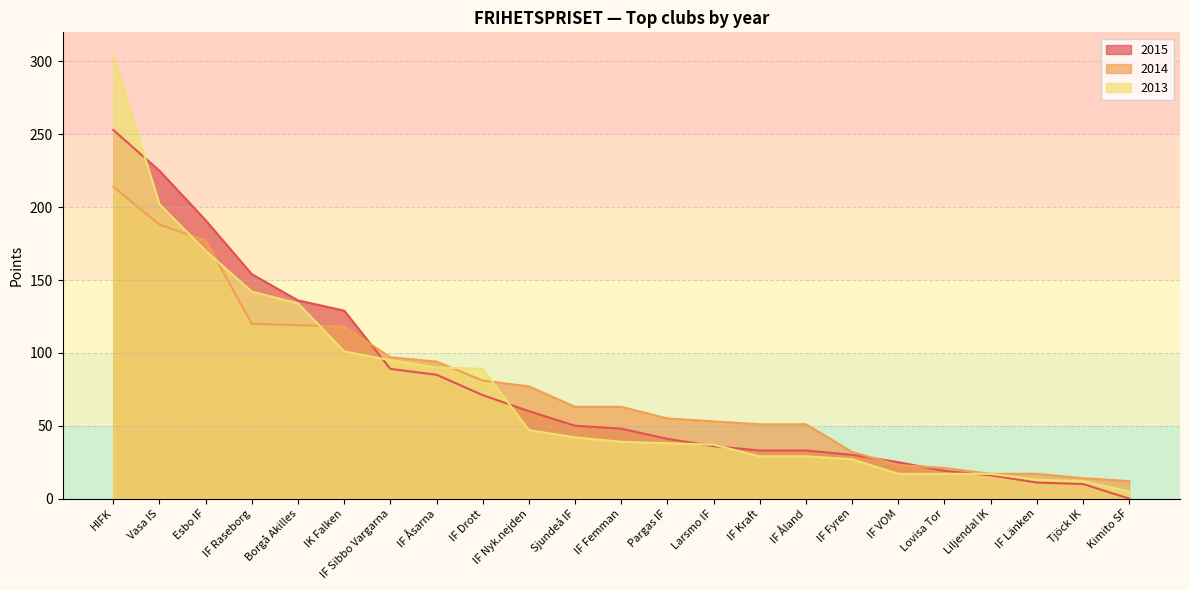

What is the lowest value of the 2013 series?

5